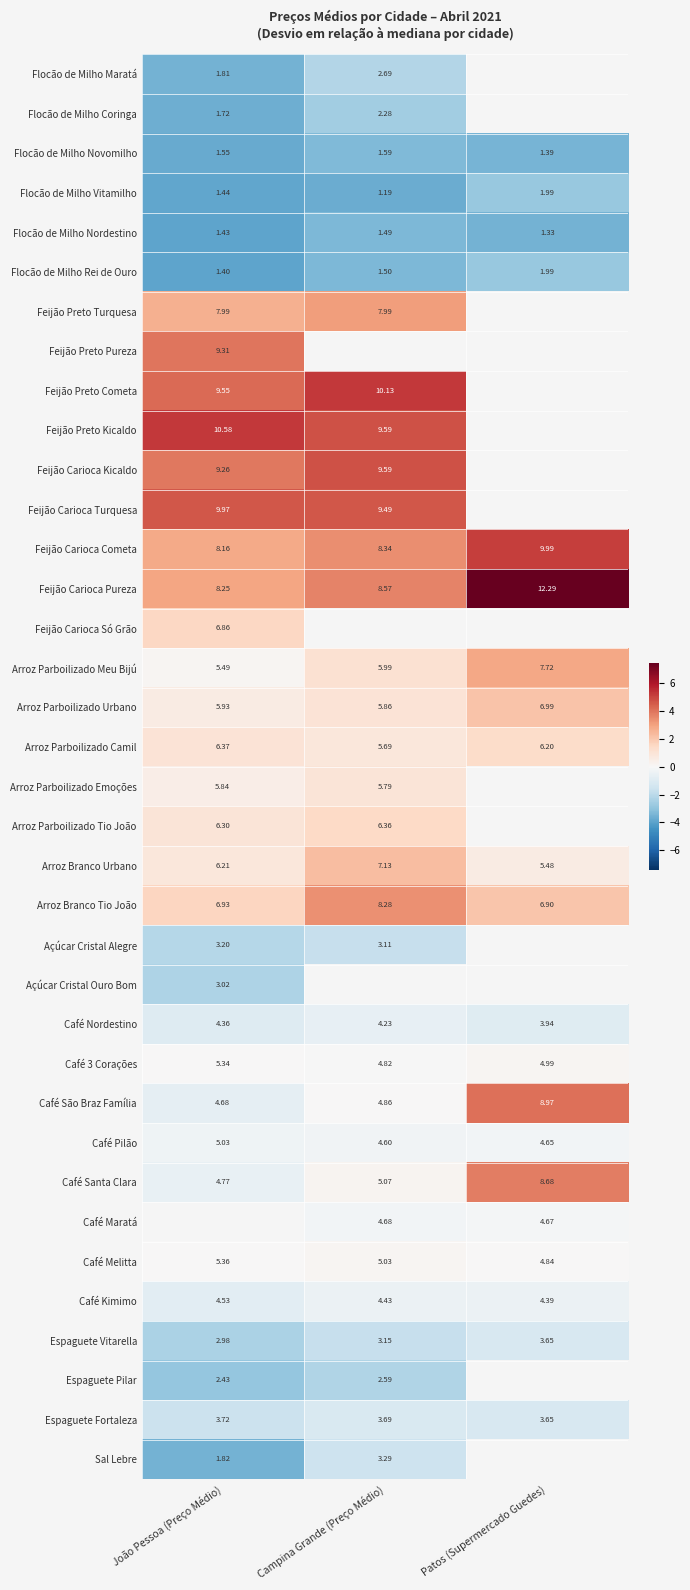

At which label does Espaguete Vitarella first exceed 3?

Campina Grande (Preço Médio)